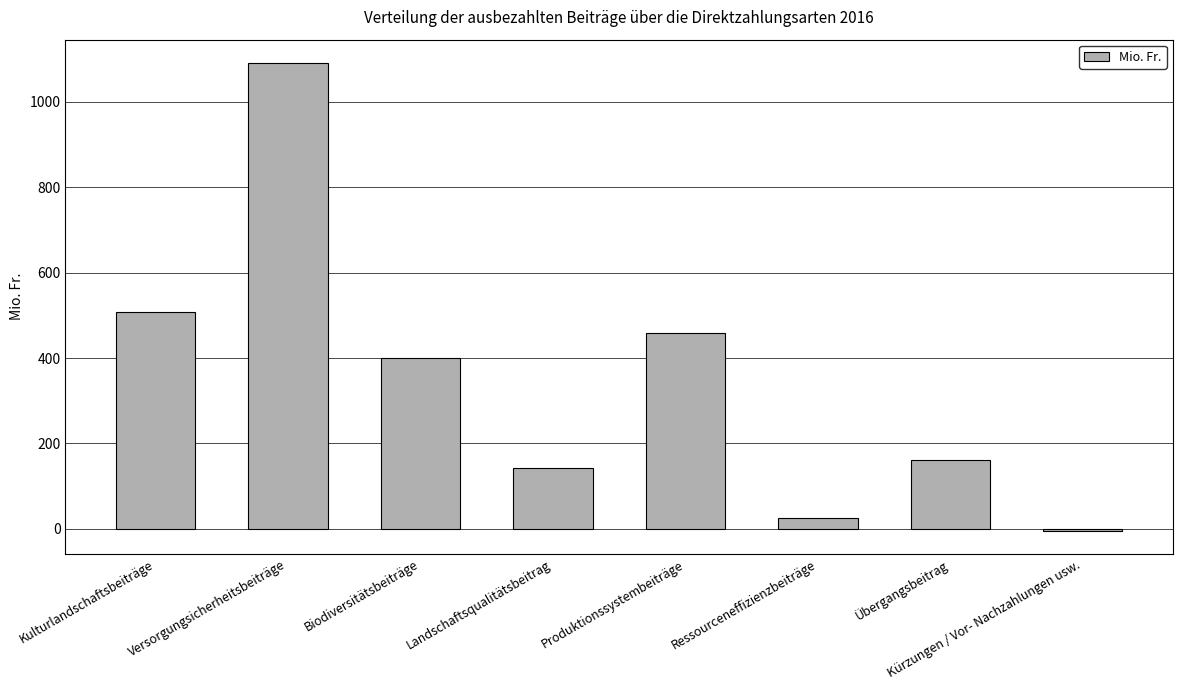

Between Kulturlandschaftsbeiträge and Ressourceneffizienzbeiträge, which is larger?

Kulturlandschaftsbeiträge